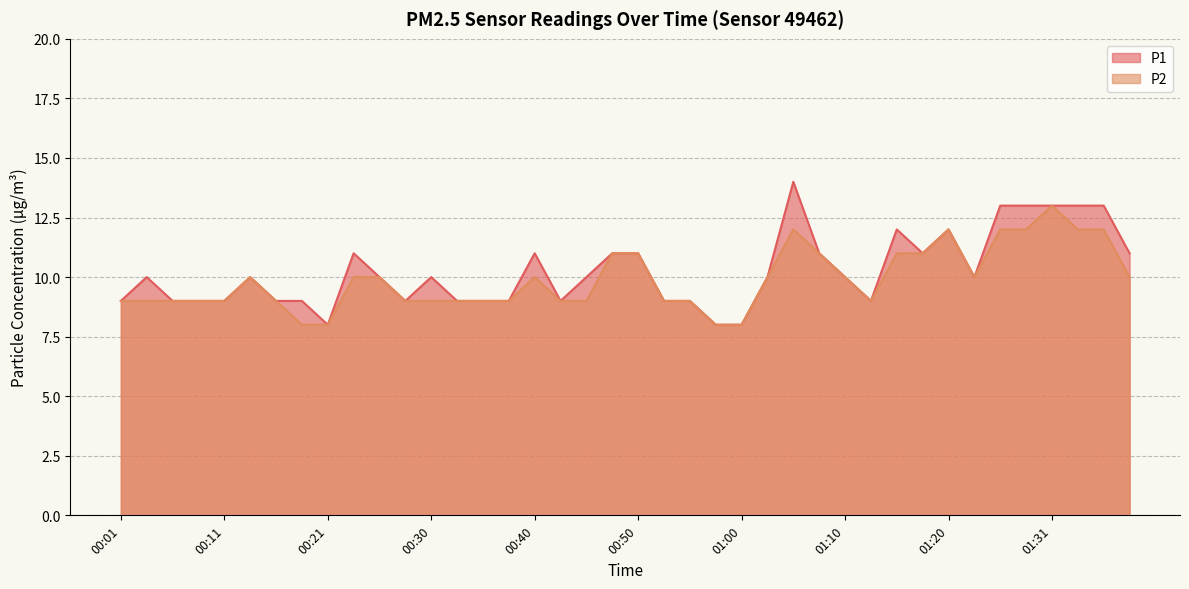

Which series changed the most between 00:28 and 01:39?

P1